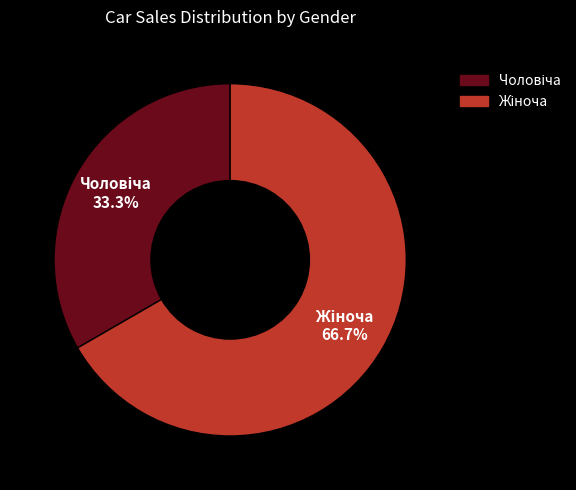

To the nearest percent, what is the difference between the largest and smallest slice percentages?

33%